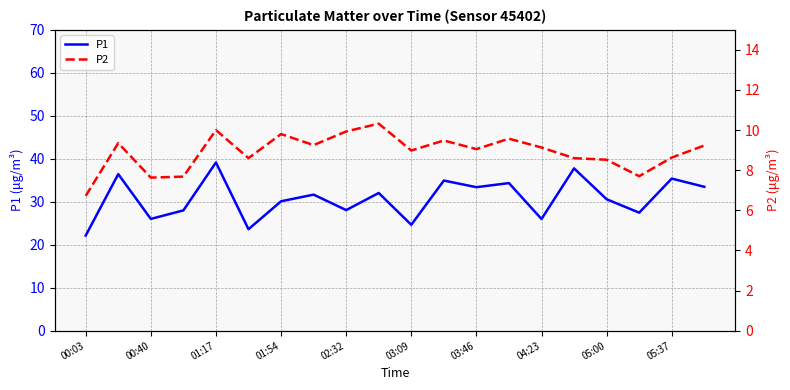

True or false: P2 has a value of 2.2 at 13.

False